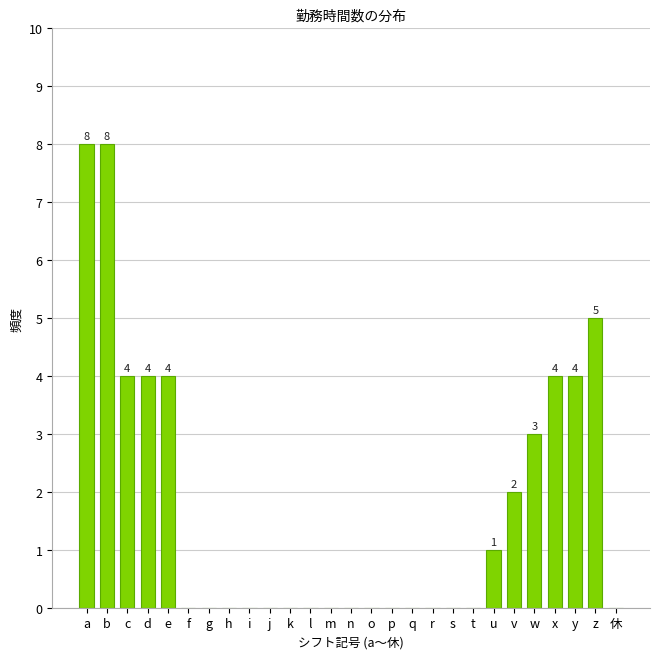

Reading left to right, list all the values displayed in this chart.

a=8	b=8	c=4	d=4	e=4	f=0	g=0	h=0	i=0	j=0	k=0	l=0	m=0	n=0	o=0	p=0	q=0	r=0	s=0	t=0	u=1	v=2	w=3	x=4	y=4	z=5	休=0